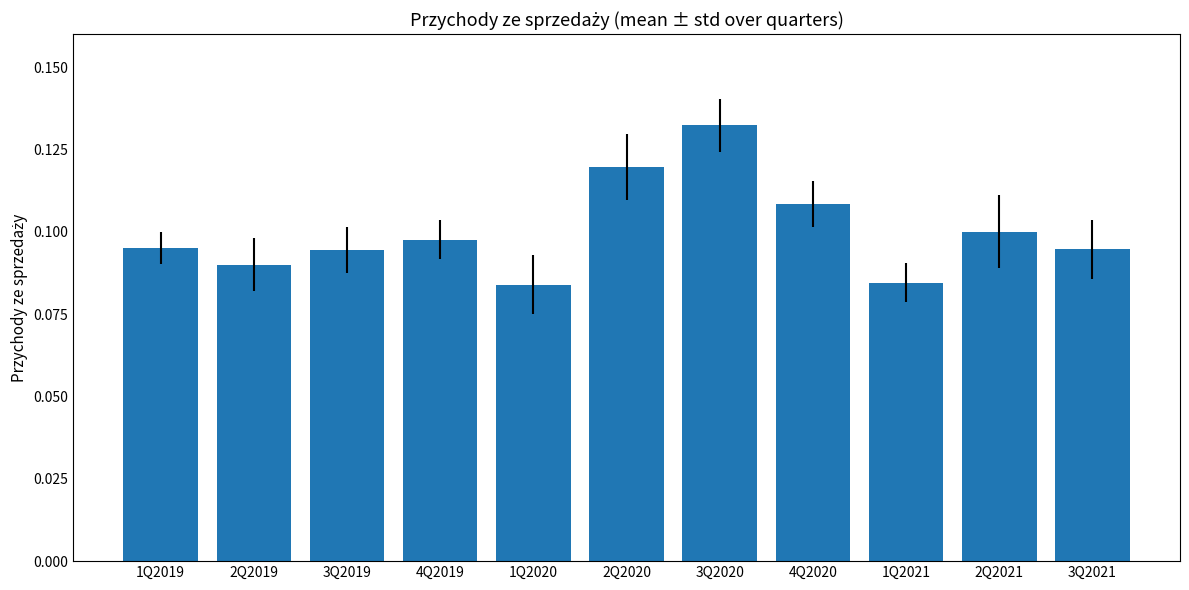

Reading left to right, list all the values displayed in this chart.

1Q2019=95083	2Q2019=90028	3Q2019=94503	4Q2019=97657	1Q2020=83961	2Q2020=119621	3Q2020=132344	4Q2020=108392	1Q2021=84595	2Q2021=100091	3Q2021=94678